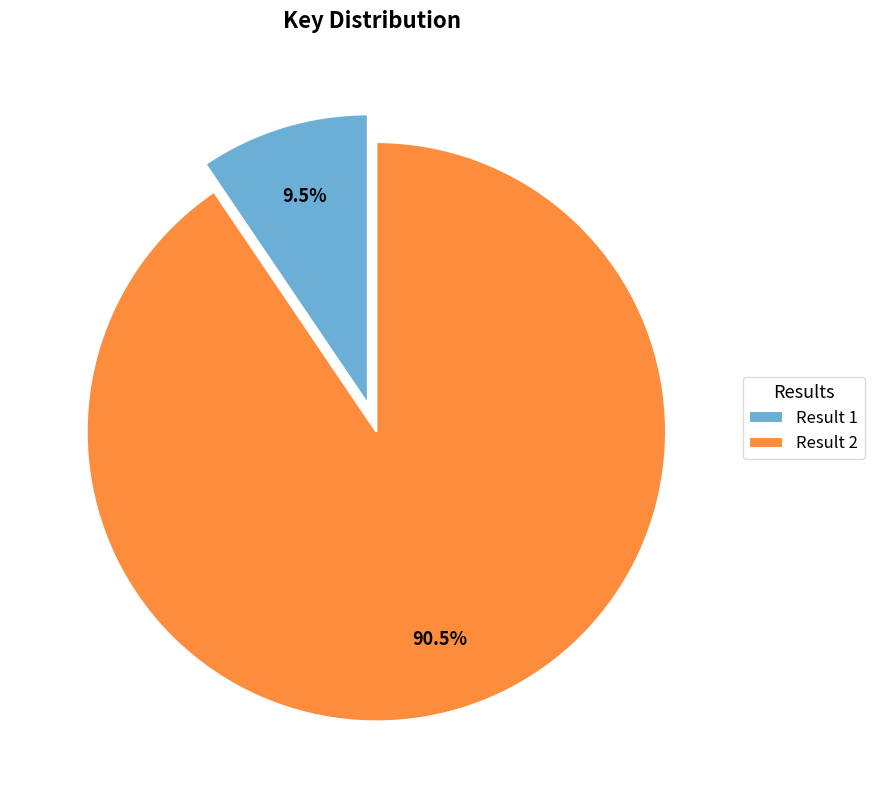

Rank the categories by value from lowest to highest.

Result 1, Result 2